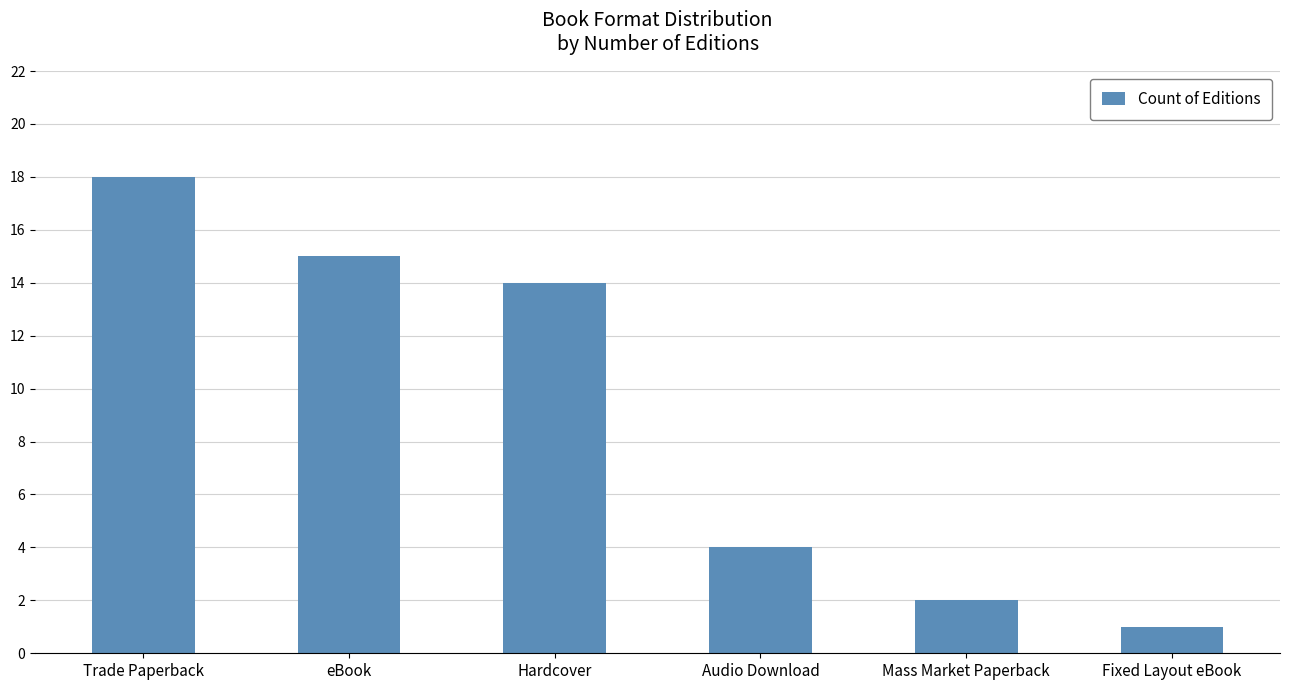

Does the chart contain stacked bars?

No